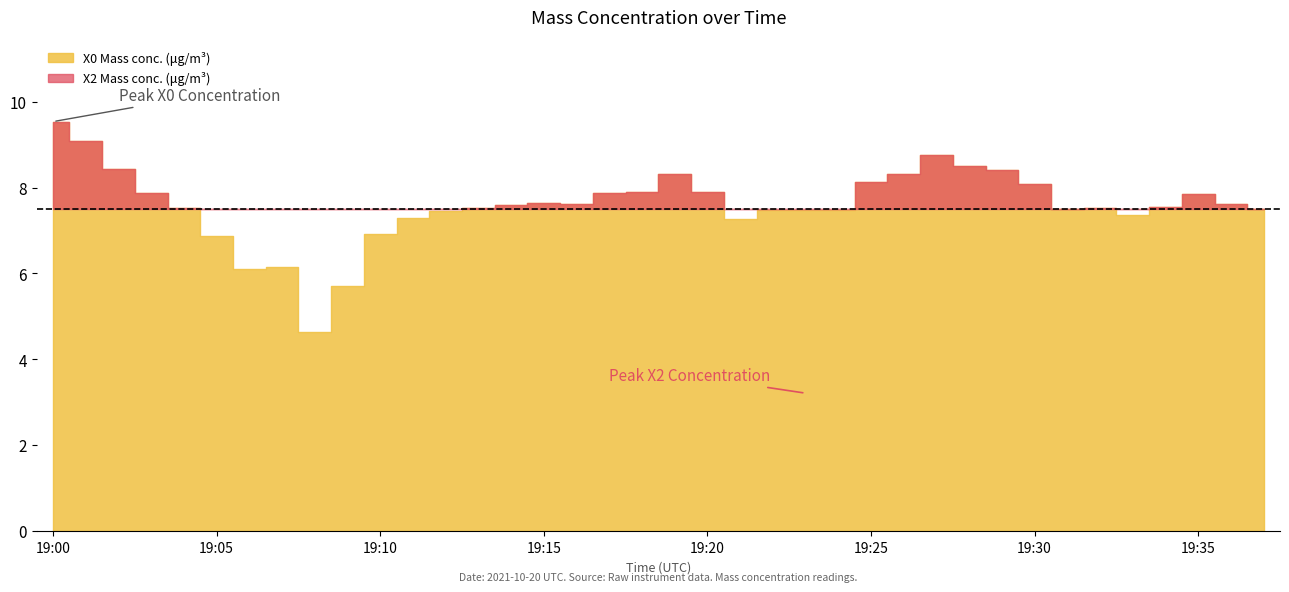

The X0 Mass conc. (μg/m³) series shows 7.9 at 19:03. True or false?

True